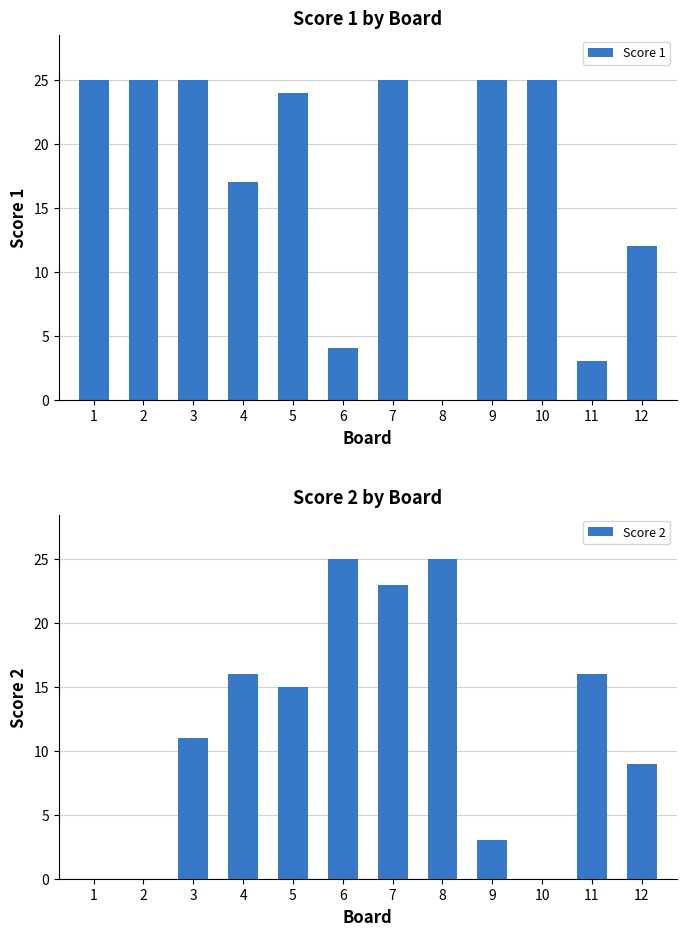

Reading left to right, transcribe all the data shown in this chart.

Score 1: 25	25	25	17	24	4	25	0	25	25	3	12
Score 2: 0	0	11	16	15	25	23	25	3	0	16	9